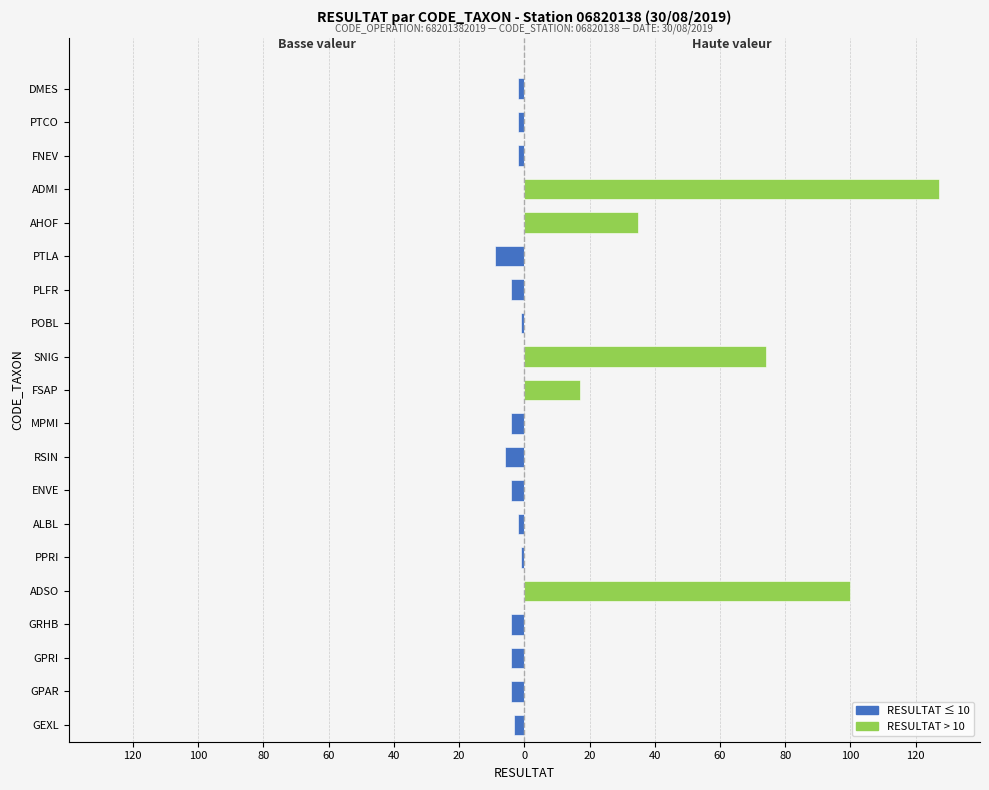

What is the difference between the RESULTAT ≤ 10 values at PPRI and ENVE?

3